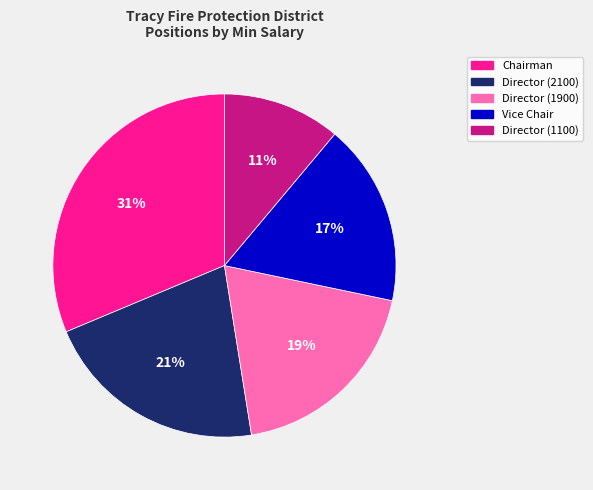

Approximately how many times larger is the value at Director (1100) compared to Director (1900)?

0.6